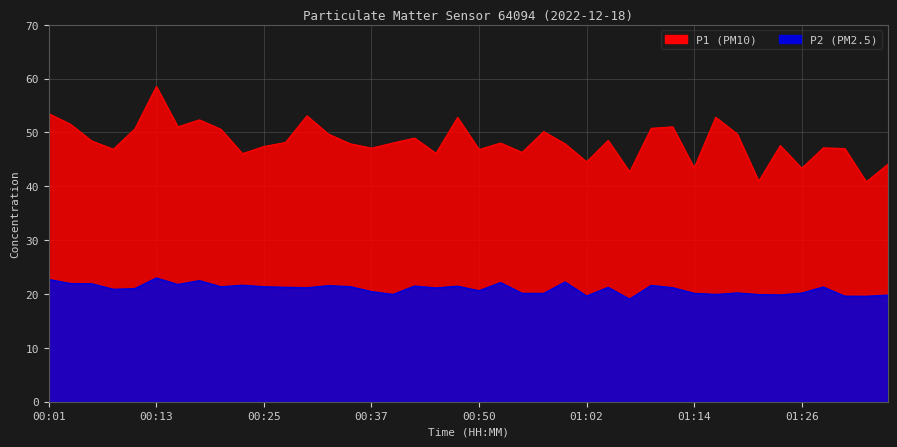

True or false: P1 and P2 cross at least once.

False